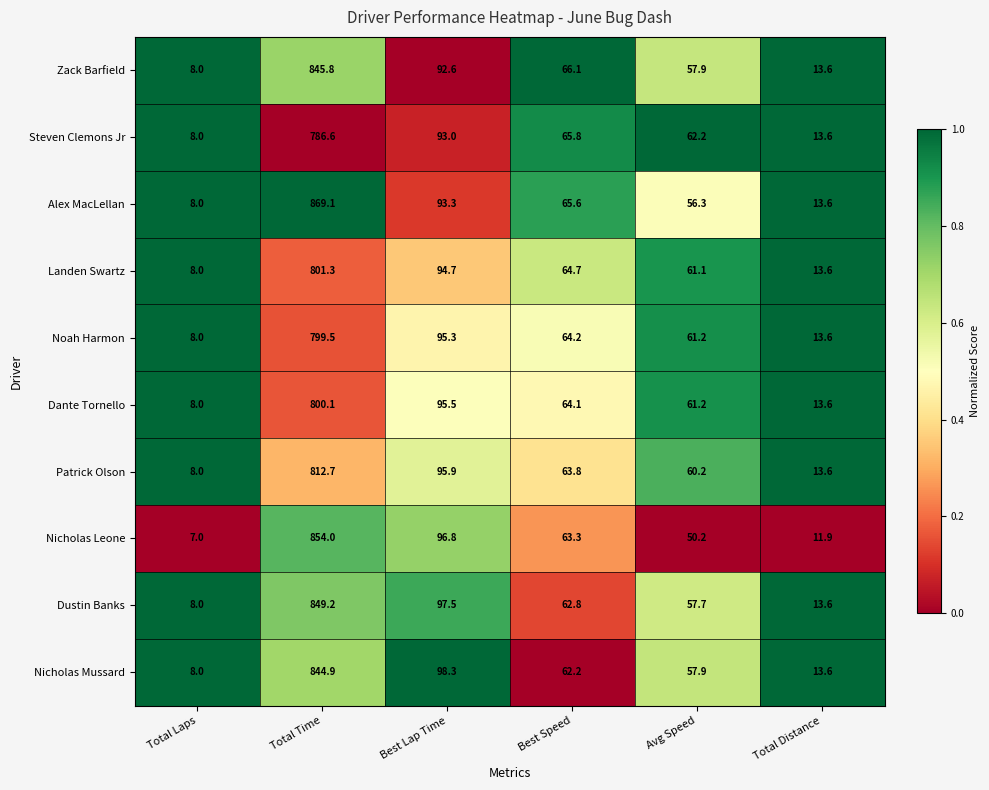

Between Total Time and Best Speed, which series saw the biggest shift?

Alex MacLellan